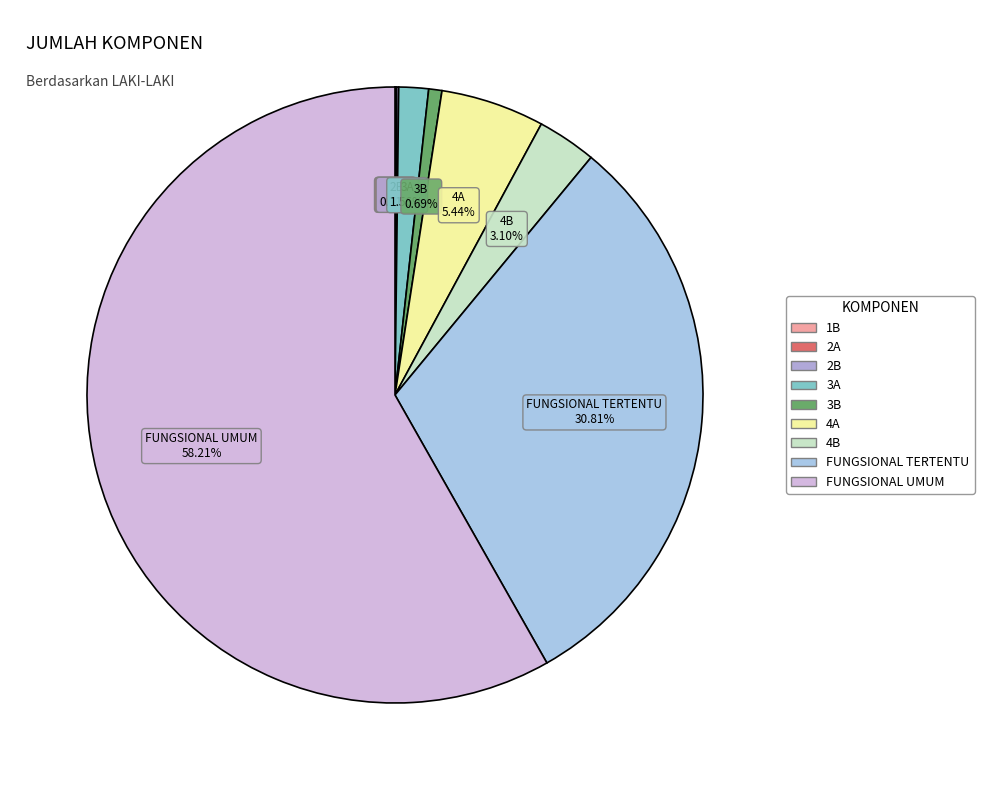

Which slice is the largest?

FUNGSIONAL UMUM